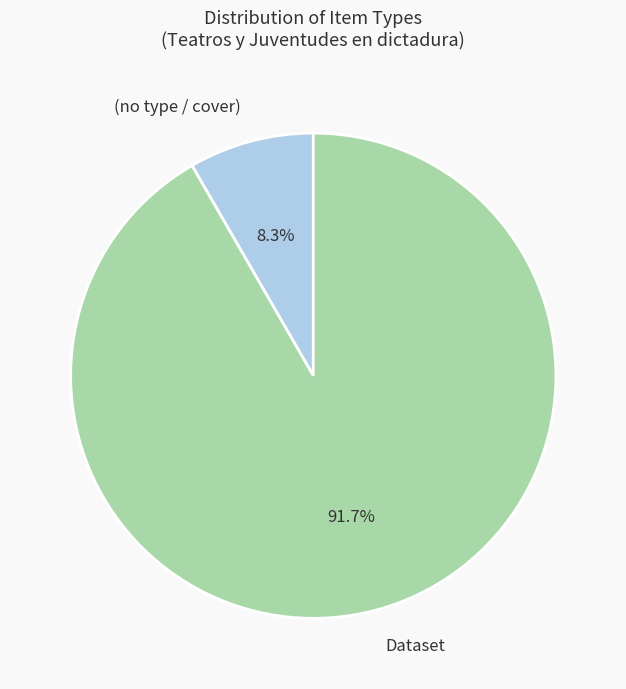

What portion of the pie excludes Dataset?

8.3%